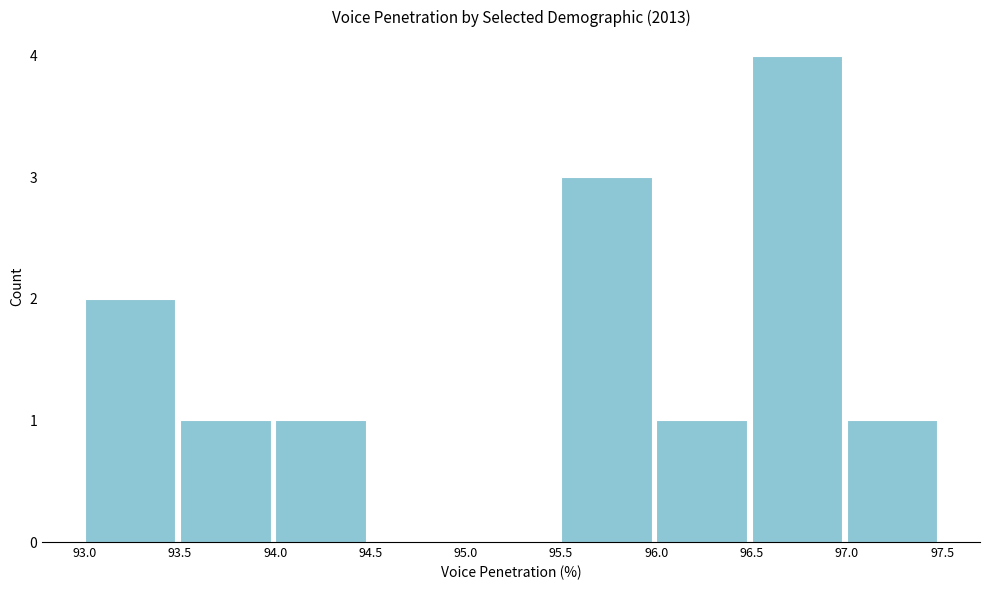

Reading left to right, transcribe this chart: for each bar, give the range it covers on the x-axis and its height. The values are not printed on the chart, so give them approximately, as read against the axis.

93.0 to 93.5: 2
93.5 to 94.0: 1
94.0 to 94.5: 1
94.5 to 95.0: 0
95.0 to 95.5: 0
95.5 to 96.0: 3
96.0 to 96.5: 1
96.5 to 97.0: 4
97.0 to 97.5: 1